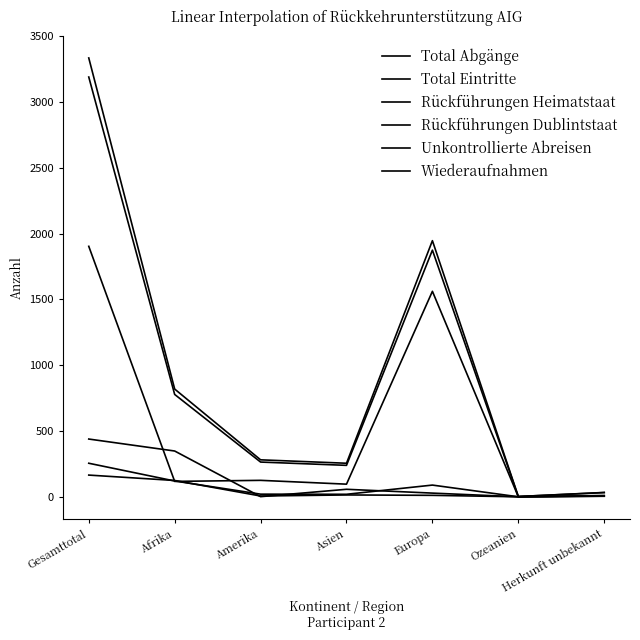

Does the chart display data point markers on the line(s)?

No